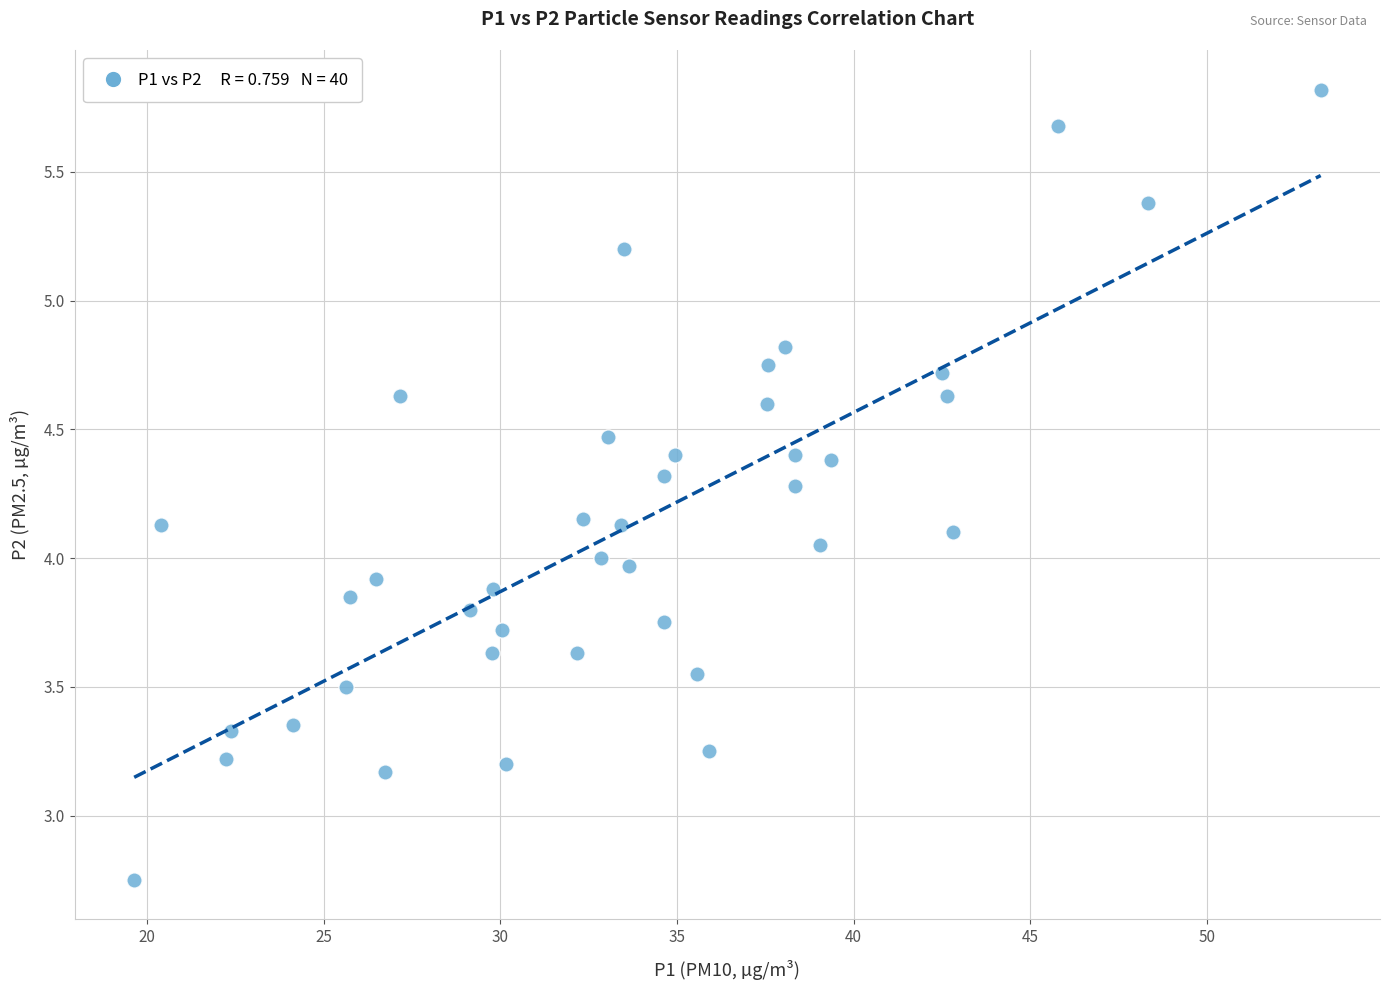

What is the range of X values (max minus min)?

33.6